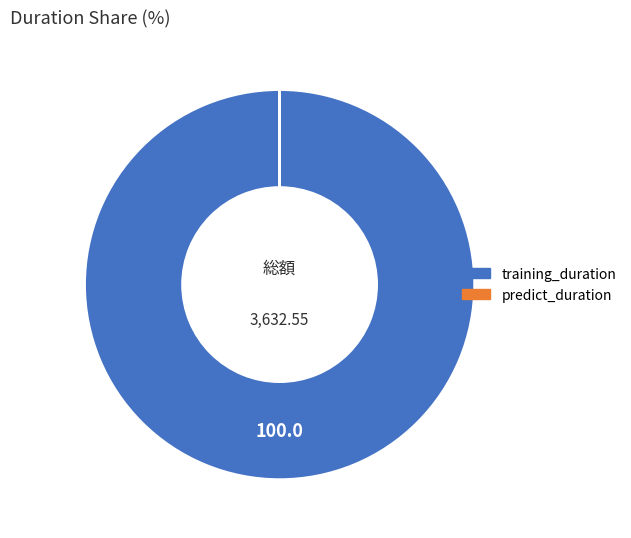

Which slice represents more than half of the pie?

training_duration